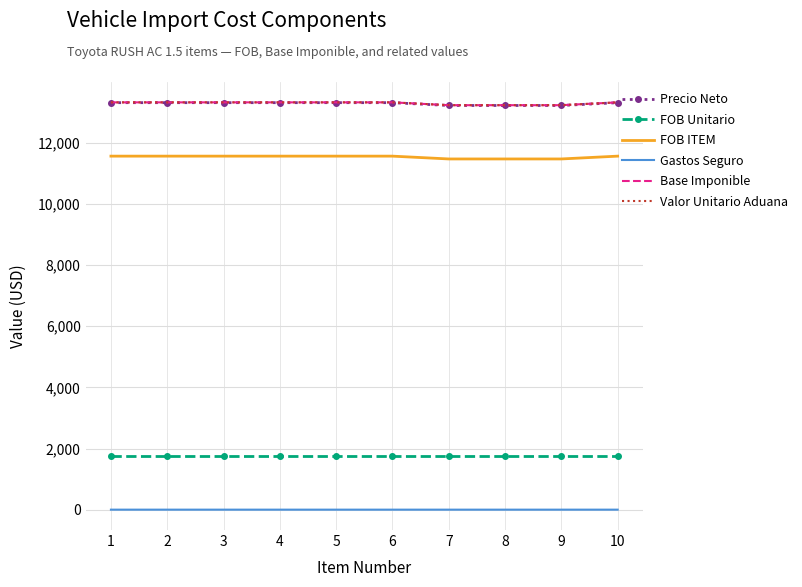

True or false: FOB Unitario and Base Imponible cross at least once.

False